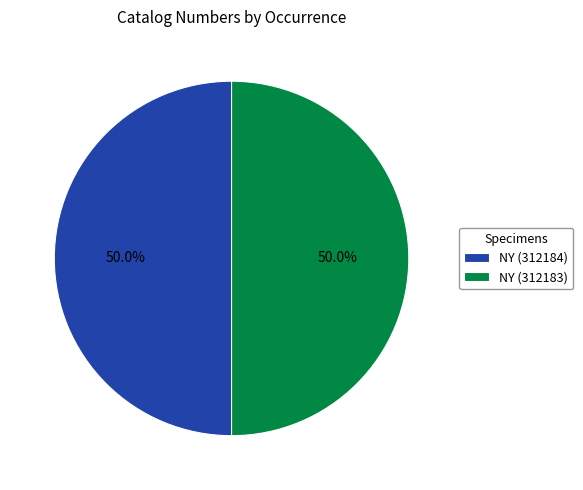

Combined, what portion of the pie is NY (312184) and NY (312183)?

100.0%